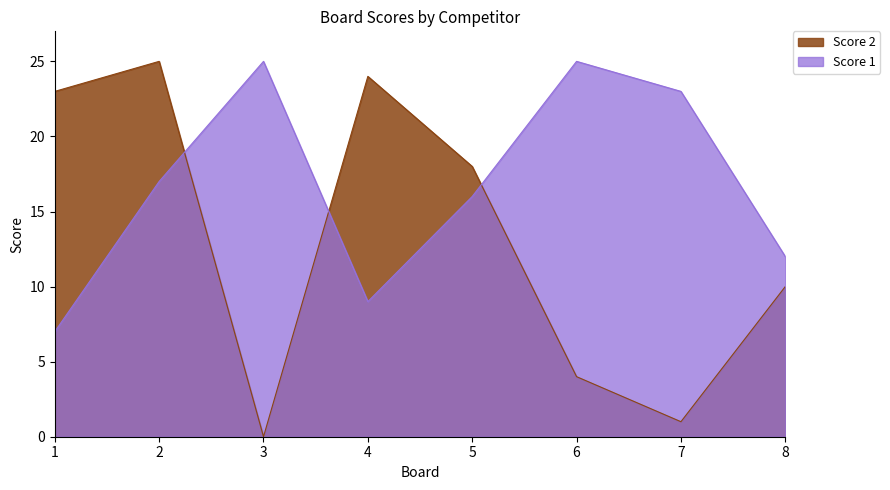

Between 3 and 6, which series saw the biggest shift?

Score 2